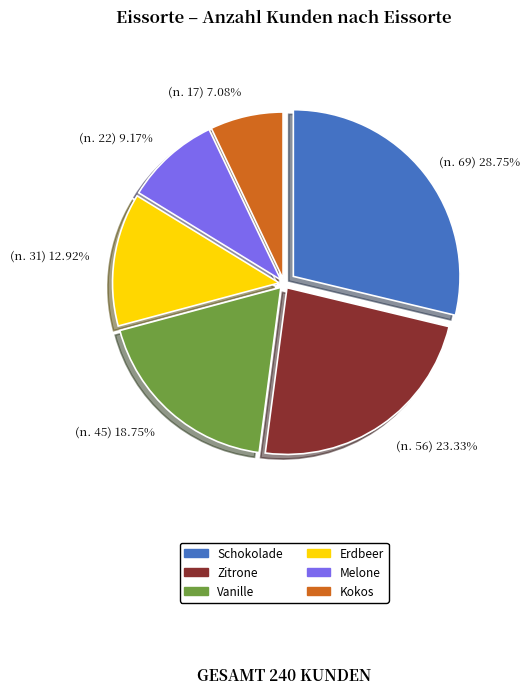

Rank the categories by value from highest to lowest.

Schokolade, Zitrone, Vanille, Erdbeer, Melone, Kokos